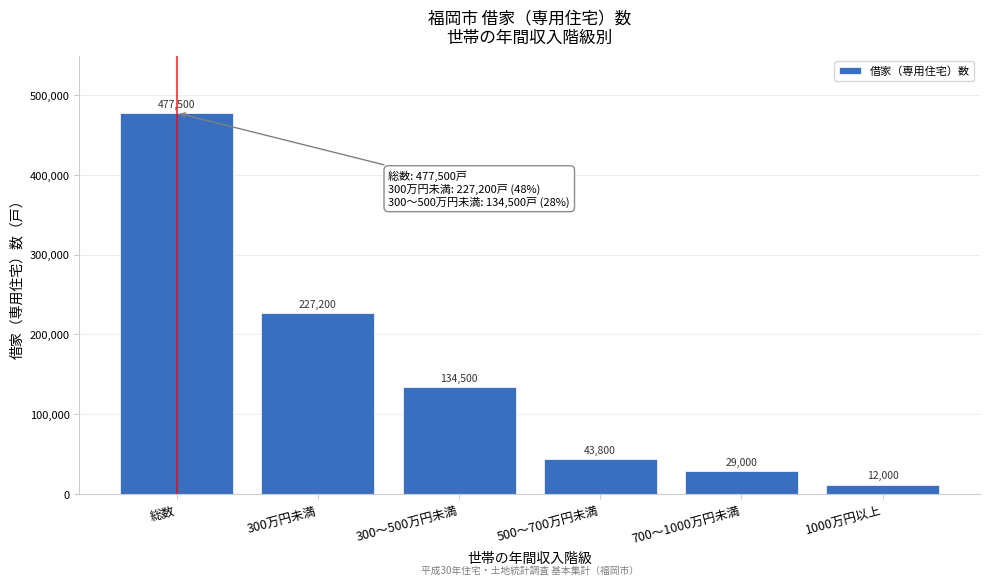

Reading right to left, list all the values displayed in this chart.

1000万円以上=12000	700～1000万円未満=29000	500～700万円未満=43800	300～500万円未満=134500	300万円未満=227200	総数=477500